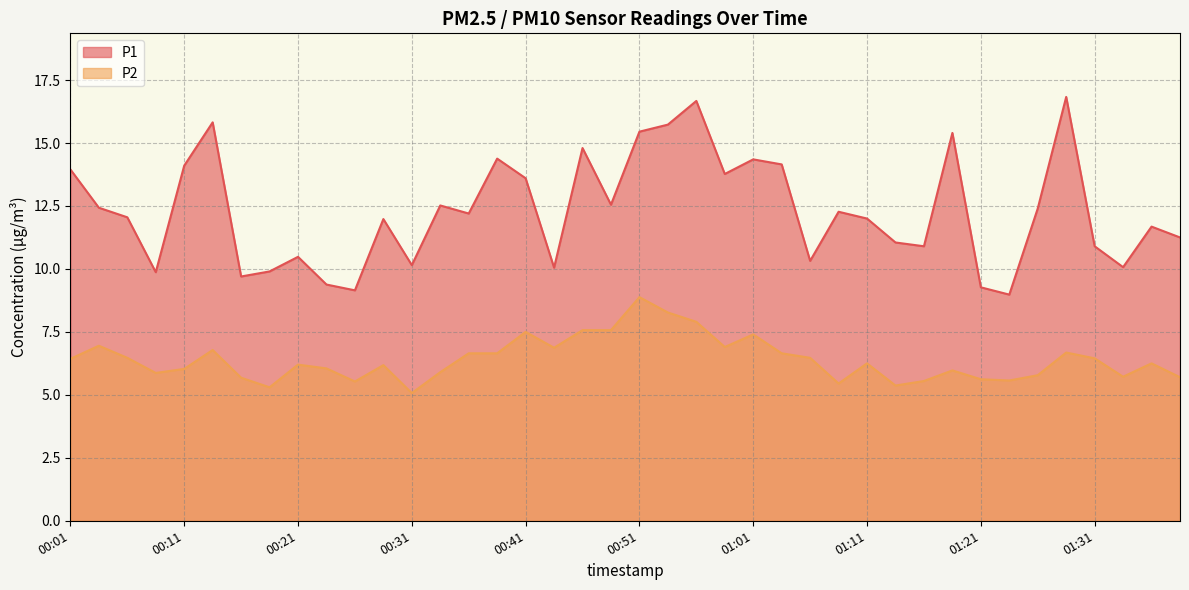

True or false: P2 and P1 cross at least once.

False